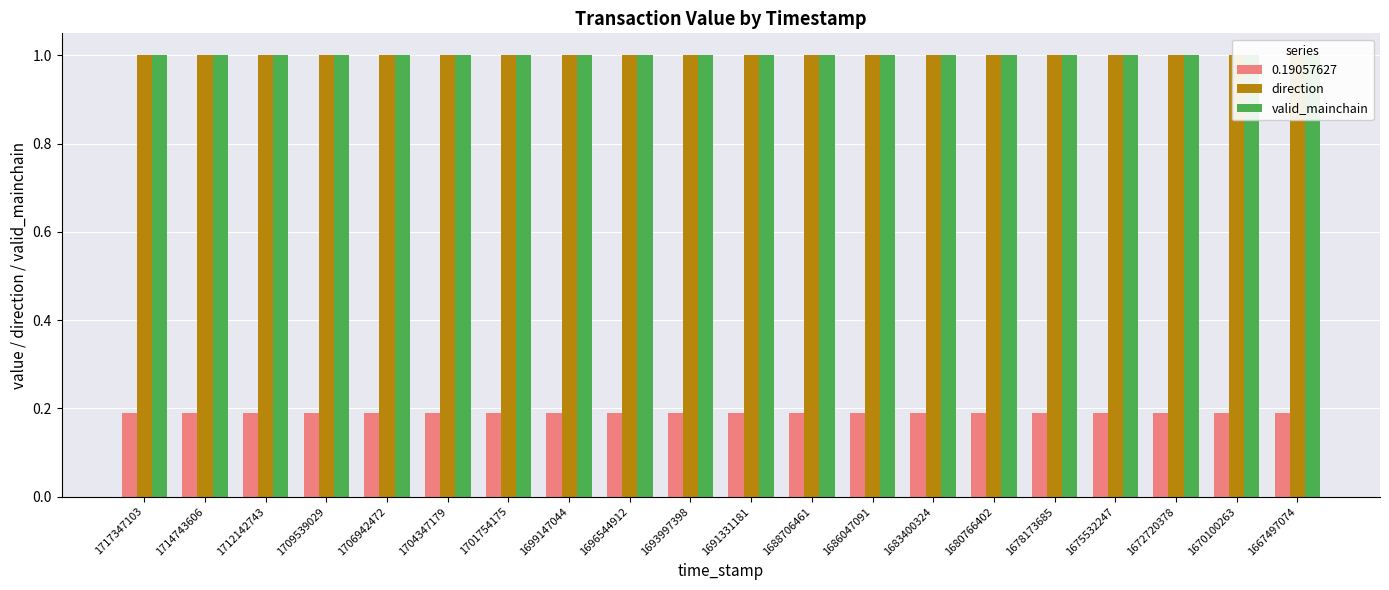

List the series in order of their peak value, lowest first.

0.19057627, direction, valid_mainchain